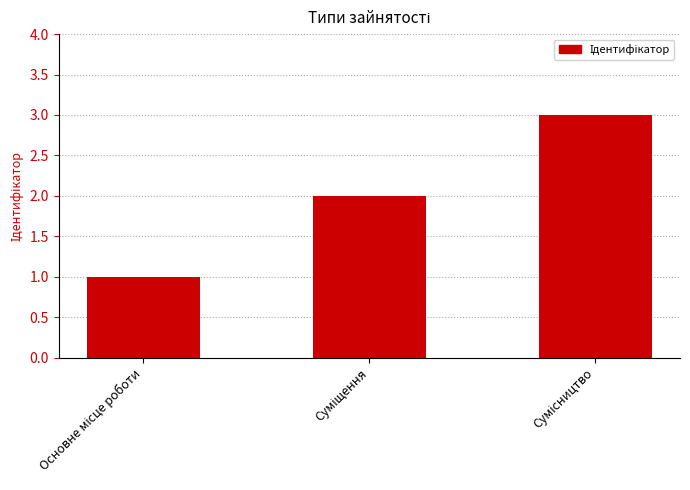

Does the chart contain stacked bars?

No